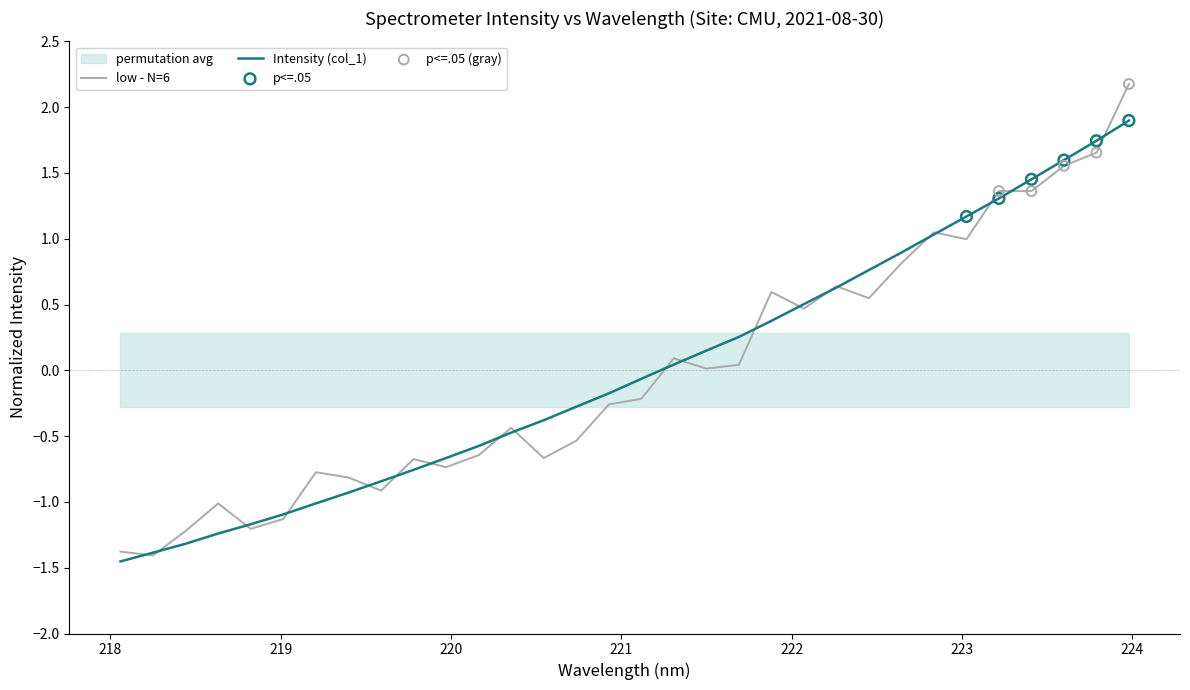

What is the lowest value of the low - N=6 series?

-1.4